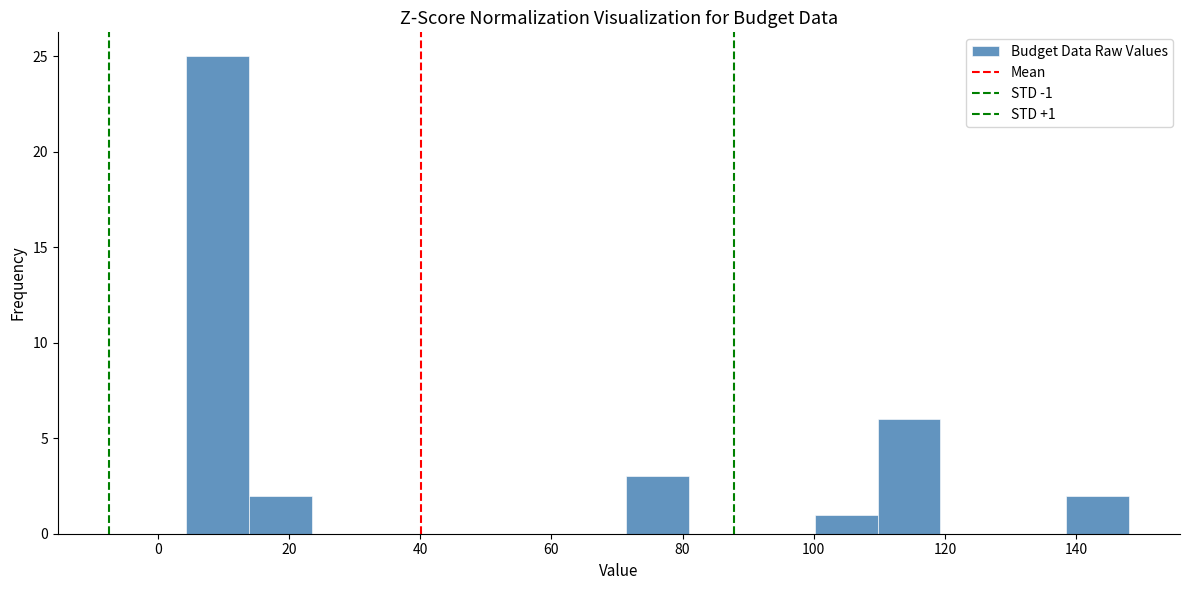

Which range on the x-axis has the tallest bar?

4 to 14